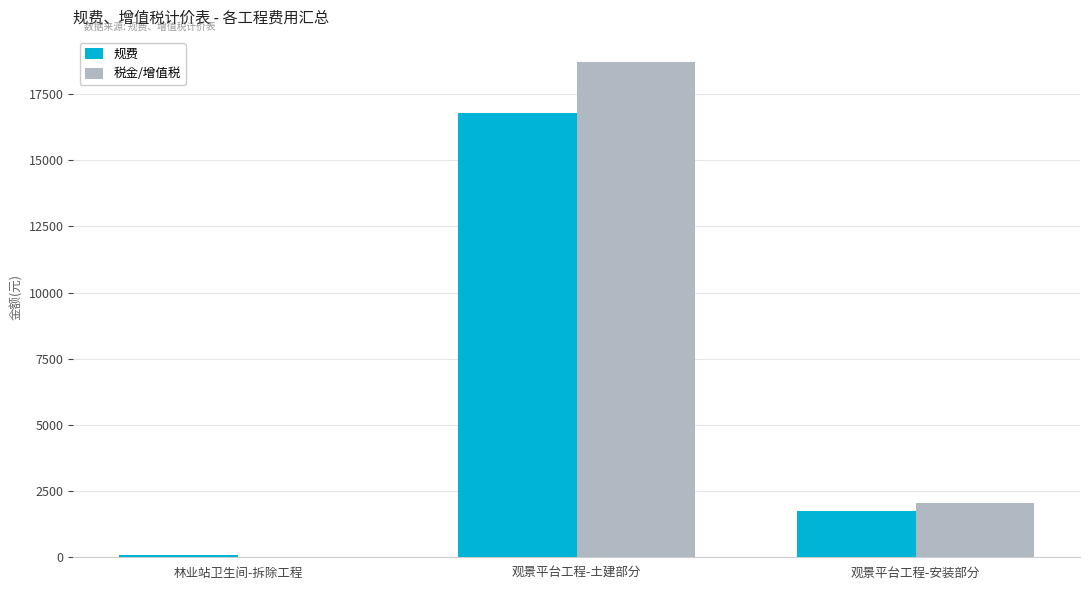

What is the average value of the 规费 series?

6210.7